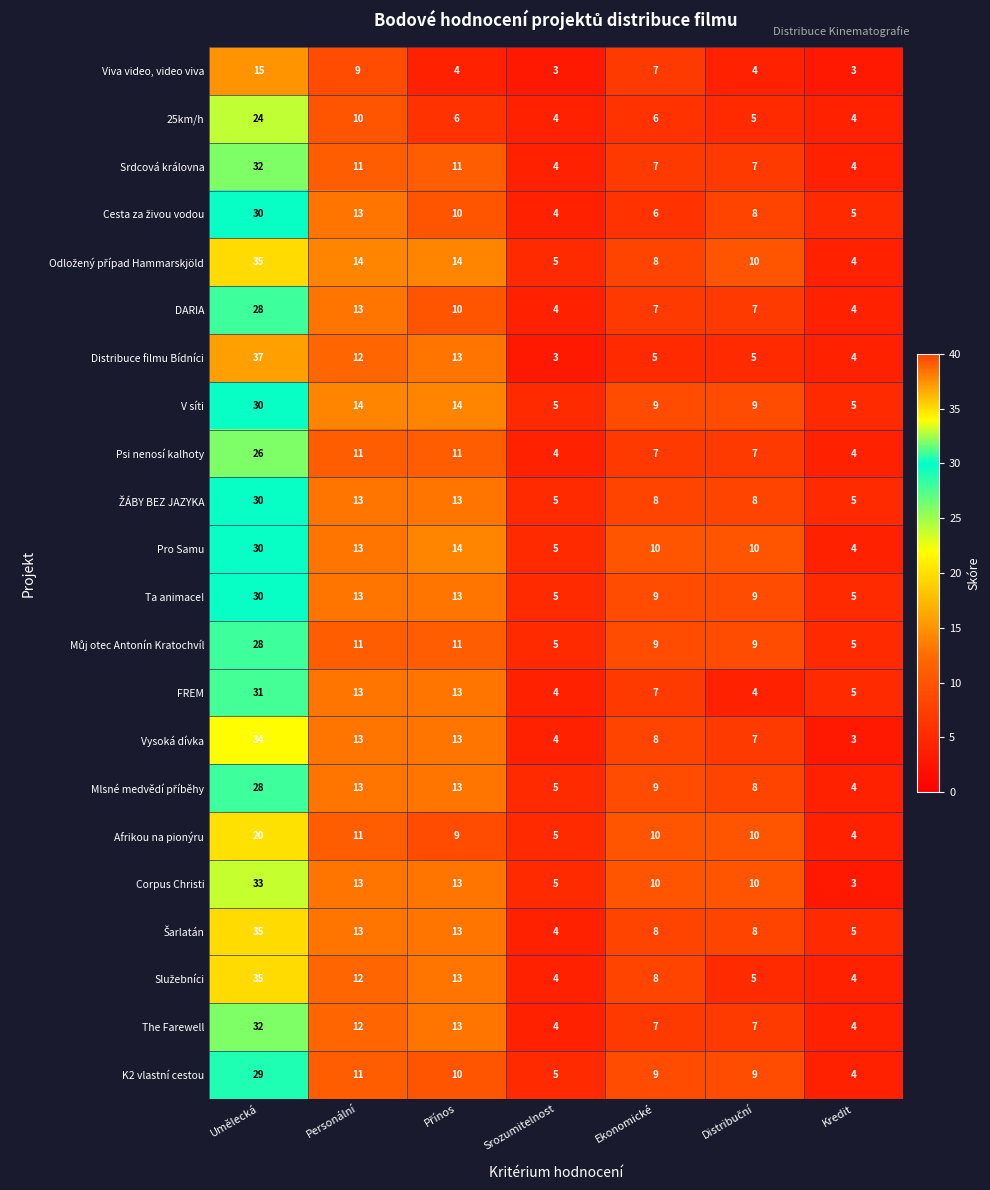

True or false: Afrikou na pionýru has a value of 10 at Ekonomické.

True